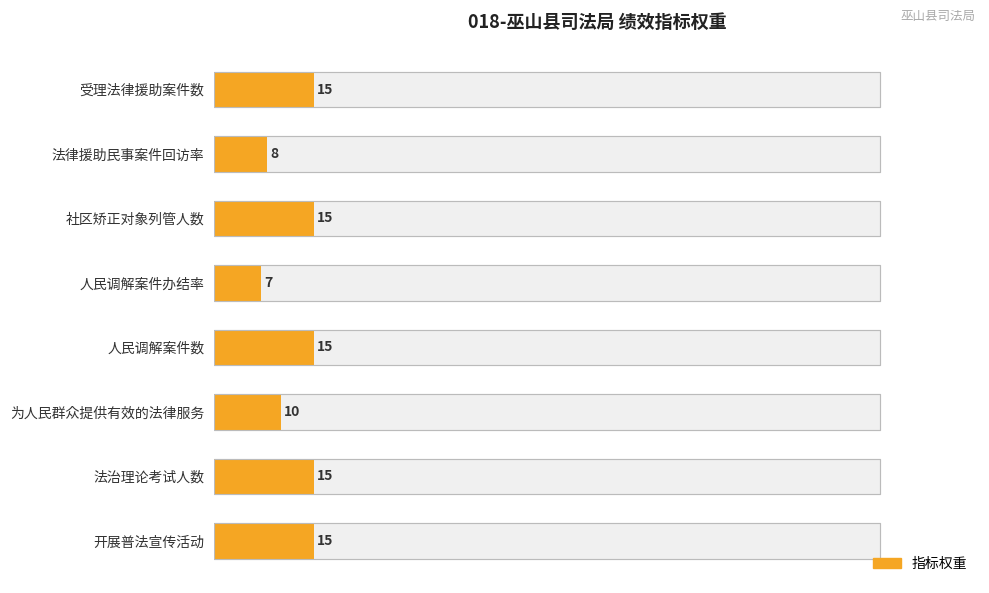

What is the minimum value shown in the chart?

7